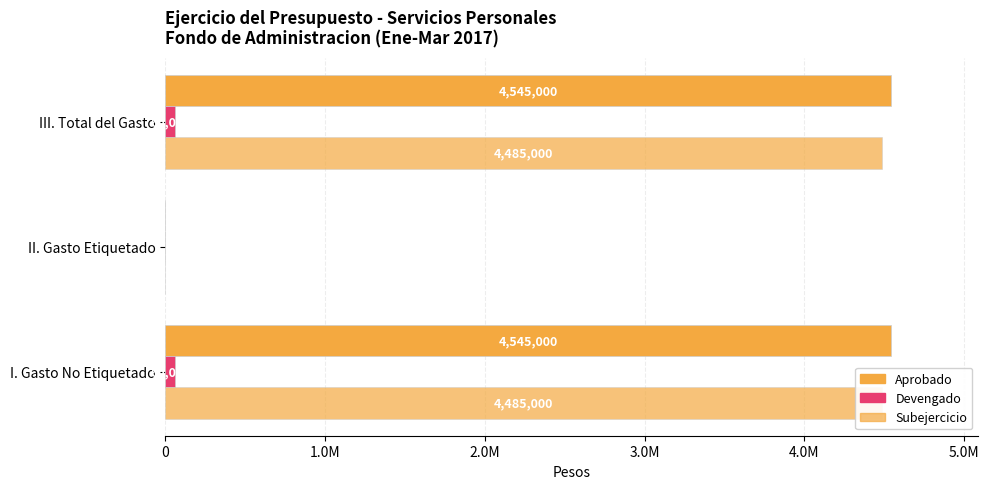

How many distinct data groups are displayed?

3